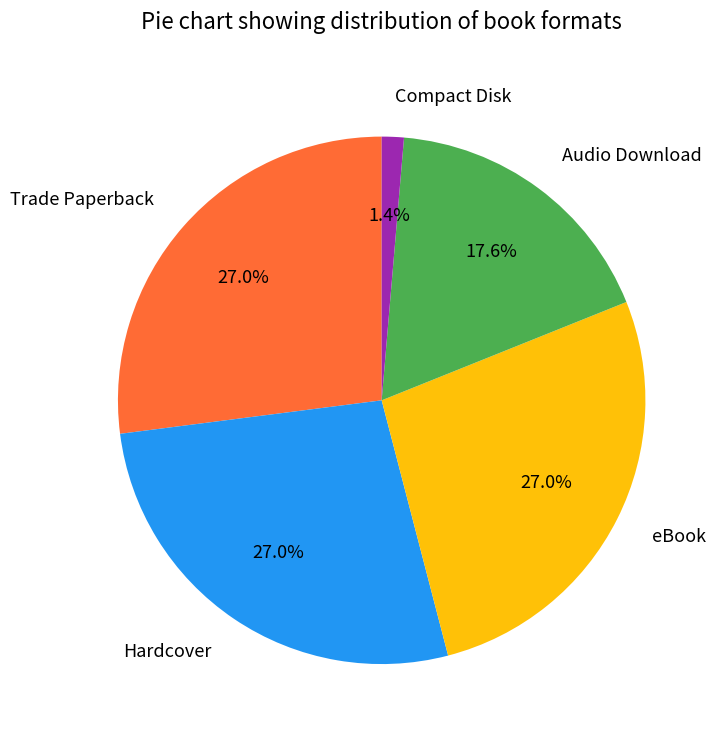

Between Compact Disk and Audio Download, which is larger?

Audio Download